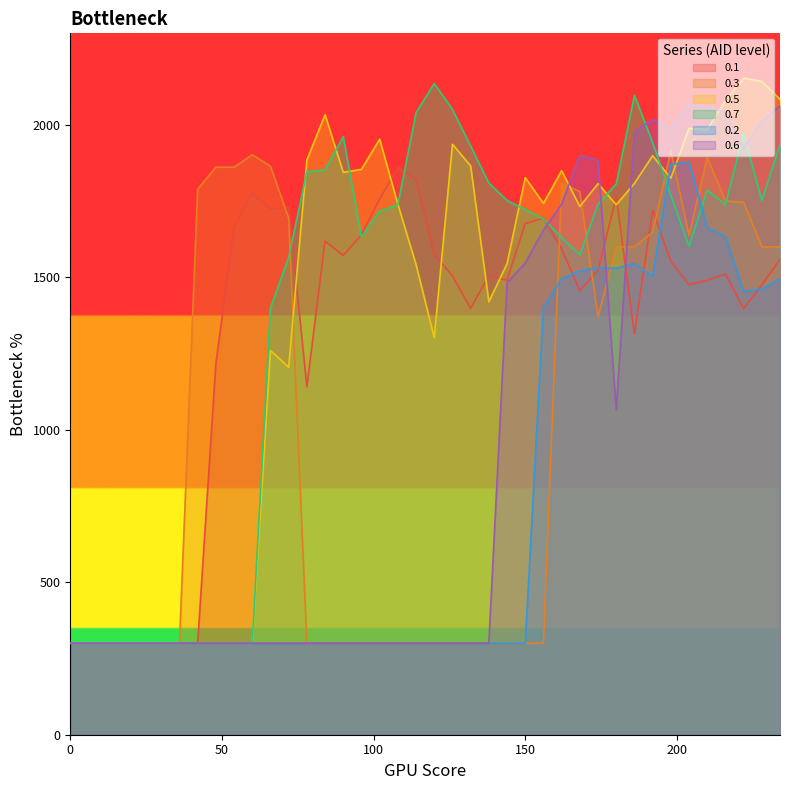

What is the value of the 0.2 point at the 39th from the left?

1462.0